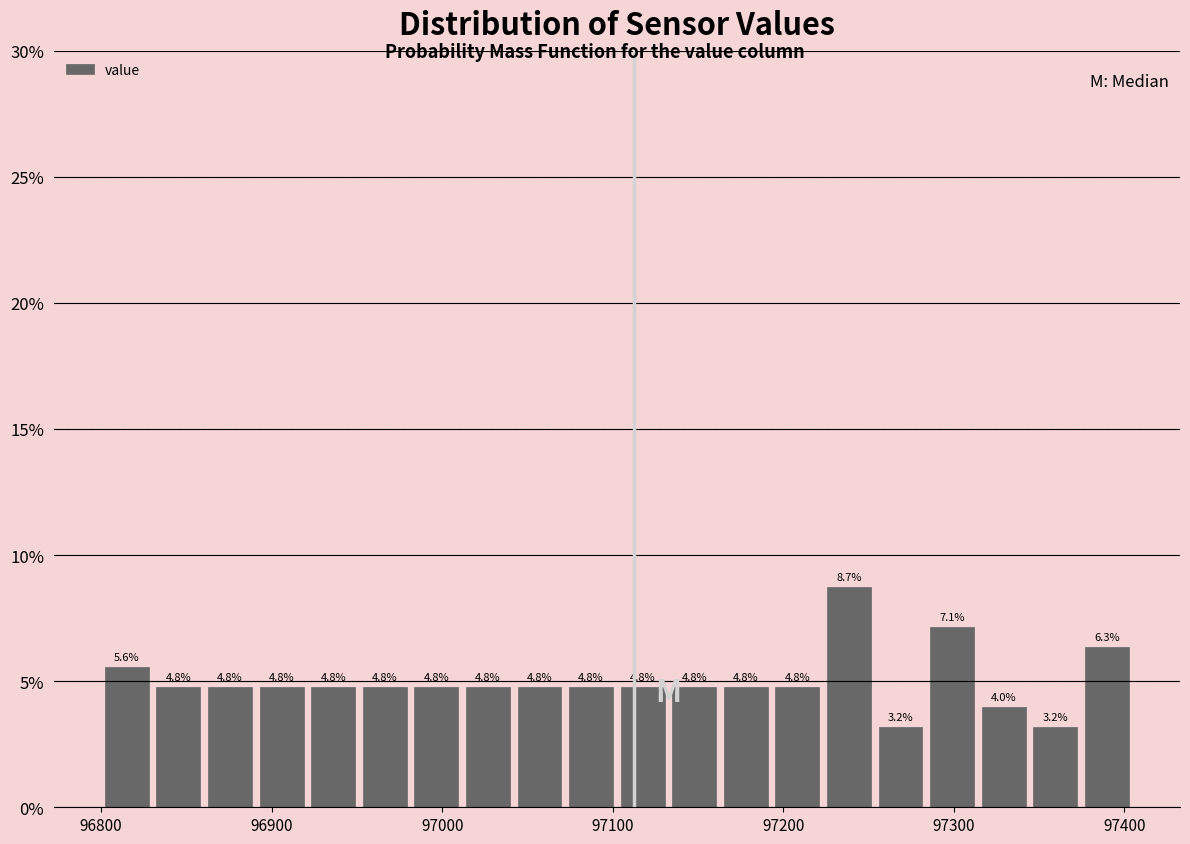

Read against the x-axis, roughly where is the centre of the tallest bar?

97240